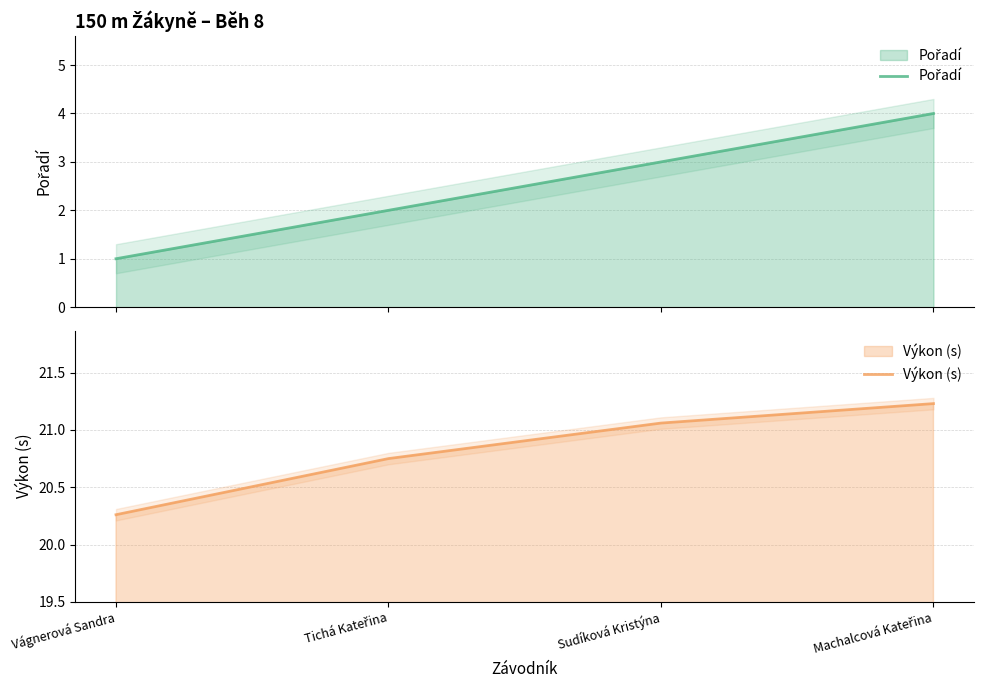

Reading left to right, transcribe all the data shown in this chart.

Pořadí: Vágnerová Sandra=1.0	Tichá Kateřina=2.0	Sudíková Kristýna=3.0	Machalcová Kateřina=4.0
Výkon (s): Vágnerová Sandra=20.3	Tichá Kateřina=20.8	Sudíková Kristýna=21.1	Machalcová Kateřina=21.2